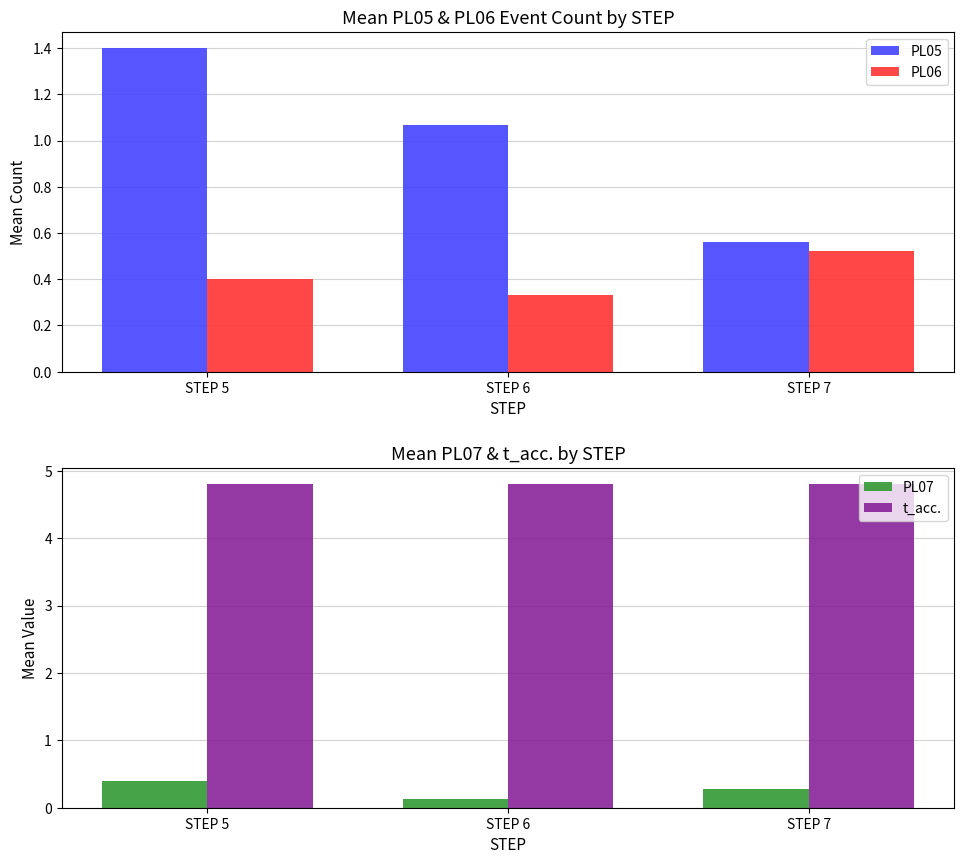

Which series changed the most between STEP 5 and STEP 6?

PL05